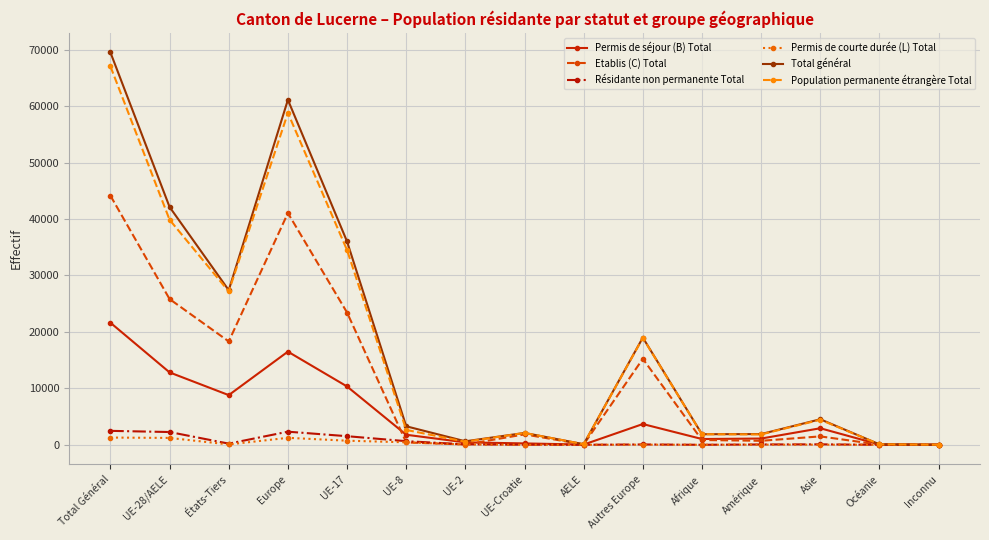

True or false: Total général has more than 0 interior local peaks.

True